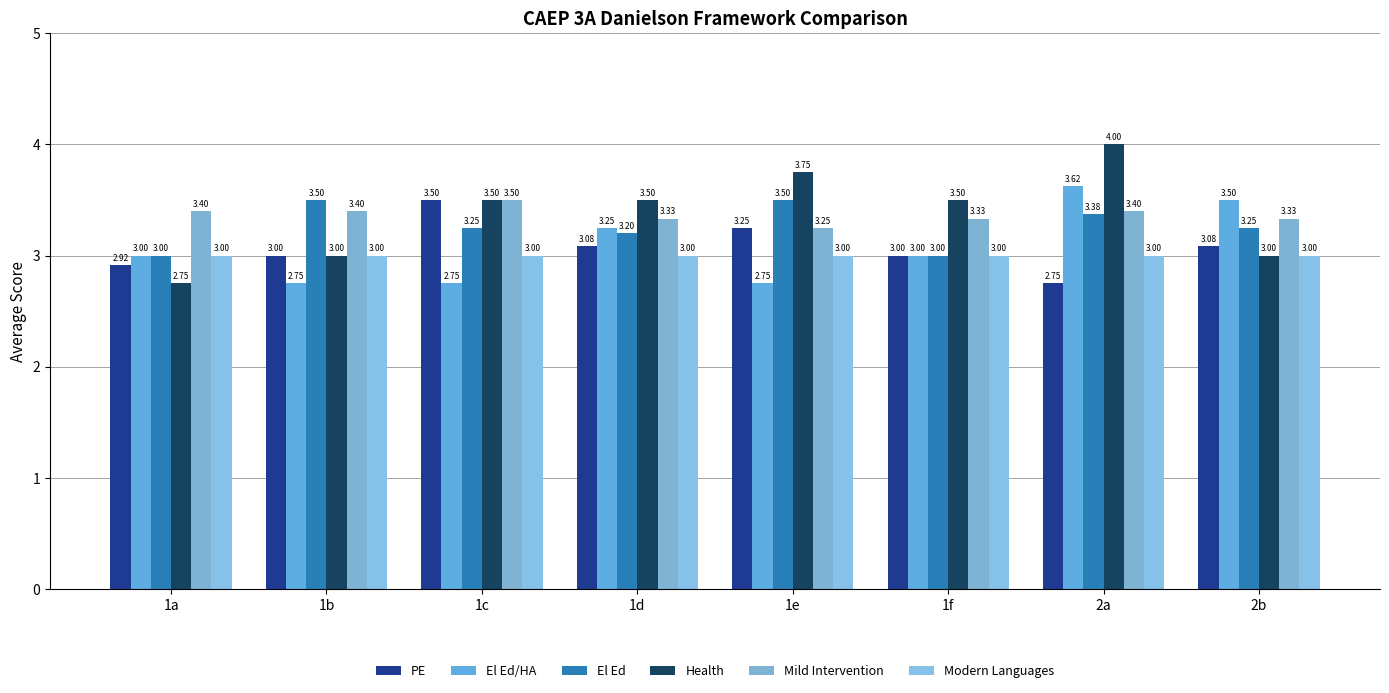

Which series has the widest spread of values?

Health